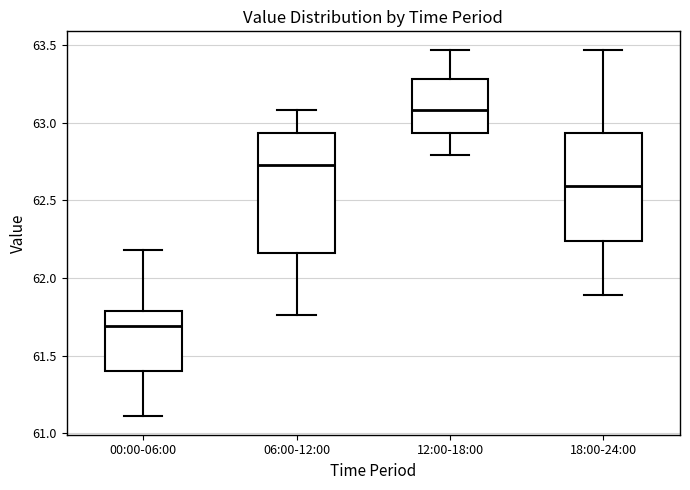

Which box is the tallest, from its lower edge to its upper edge?

06:00-12:00